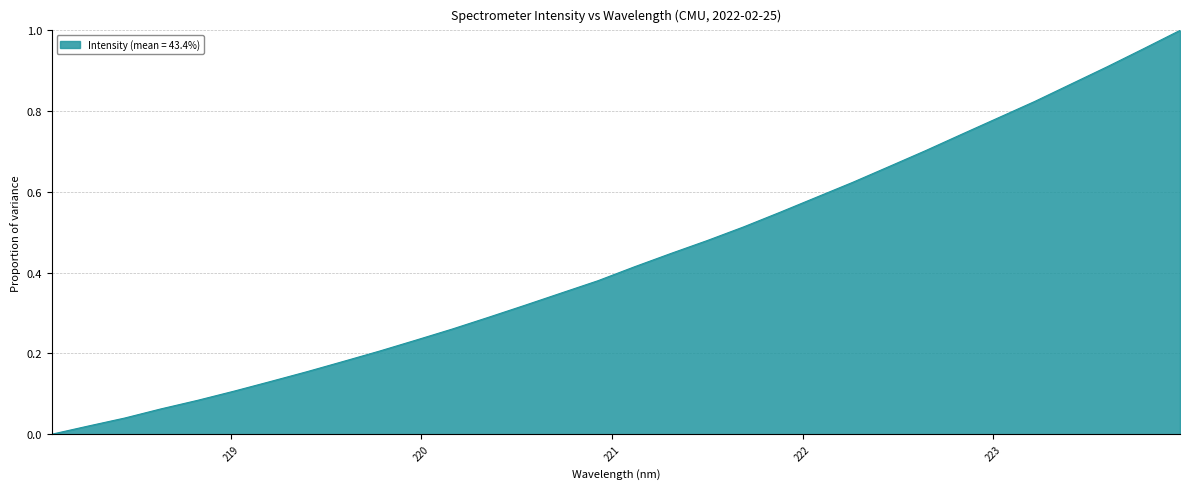

Count the number of categories in the chart.

32